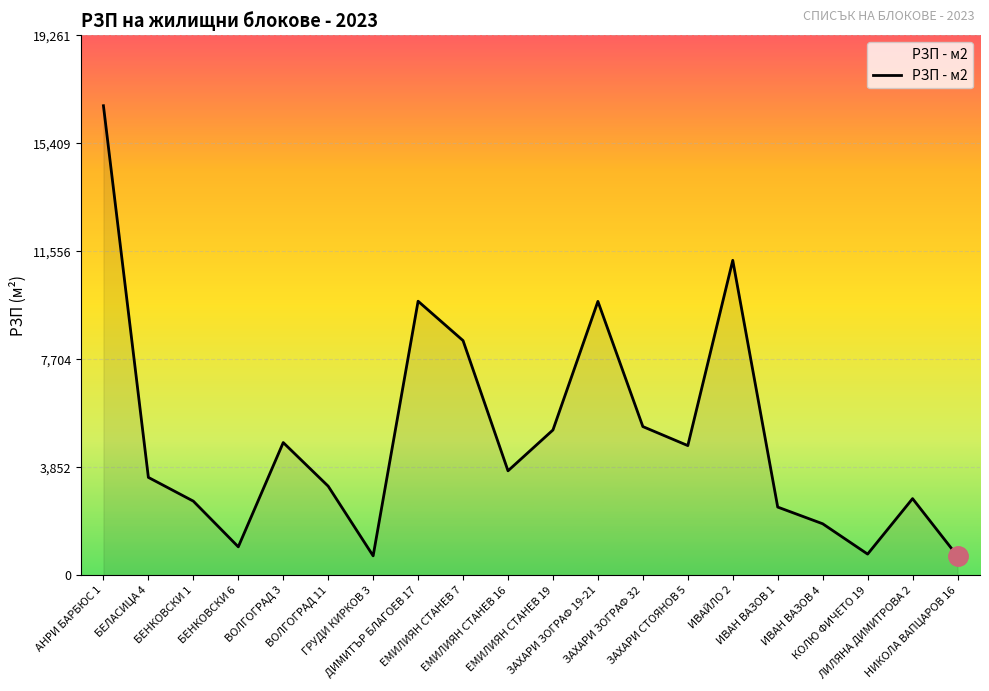

Approximately how many times larger is the value at НИКОЛА ВАПЦАРОВ 16 compared to КОЛЮ ФИЧЕТО 19?

0.9